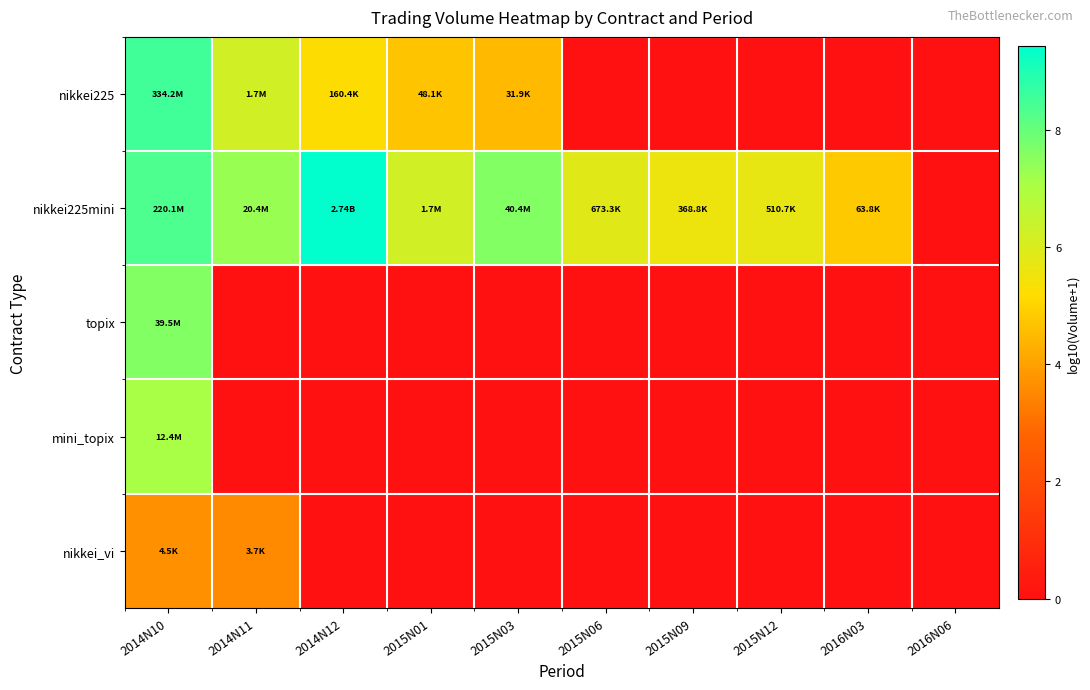

What is the maximum value shown in the chart?

9.4